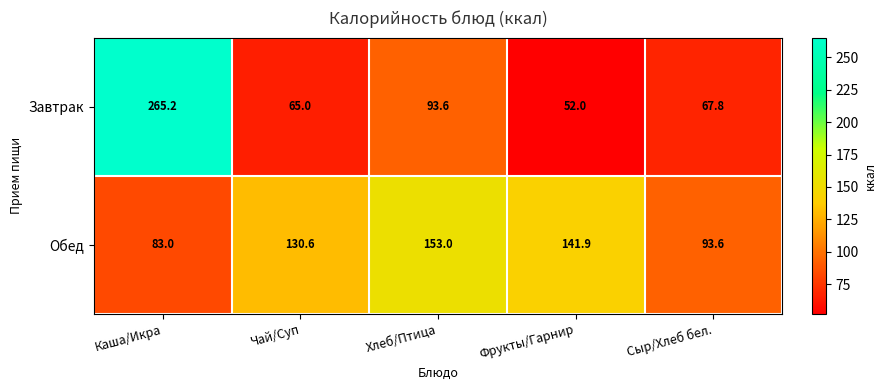

Which series changed the most between Каша/Икра and Чай/Суп?

Завтрак